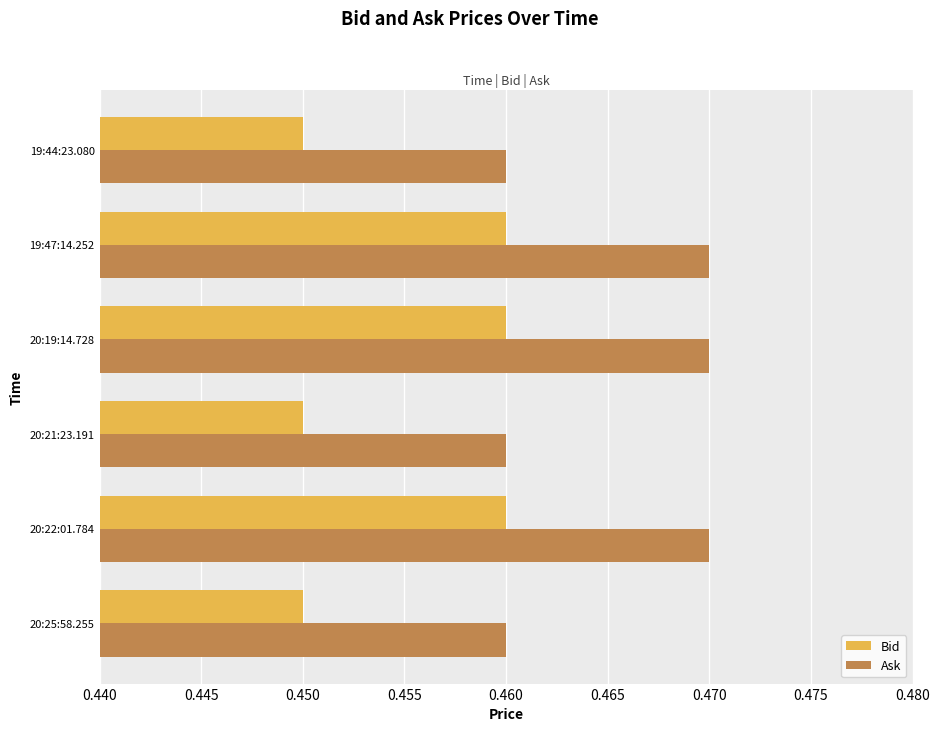

What is the sum of all Bid values?

2.7